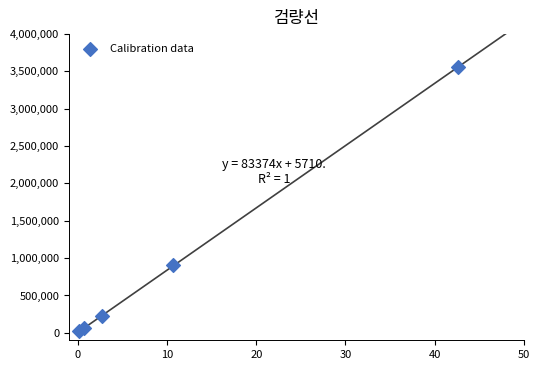

What Y value in the scatter plot is closest to 1788945?

904111